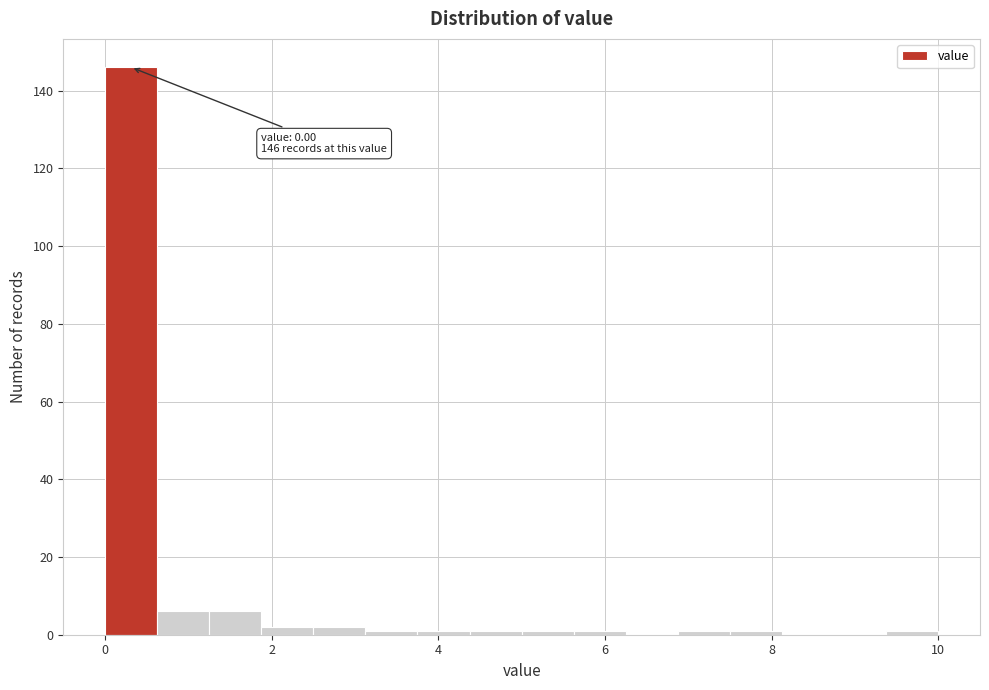

Around what value on the x-axis is the tallest bar? Give the approximate position of its centre, as read against the axis.

0.4